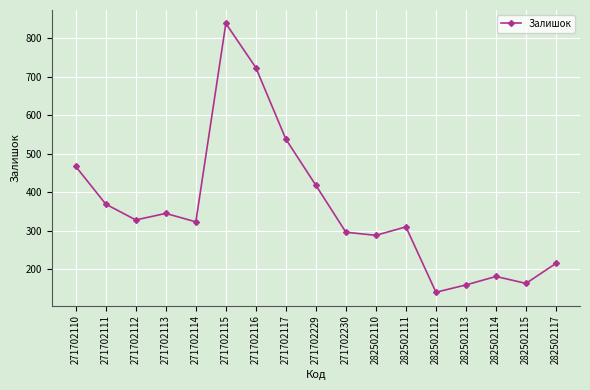

Between 271702111 and 271702229, which is larger?

271702229